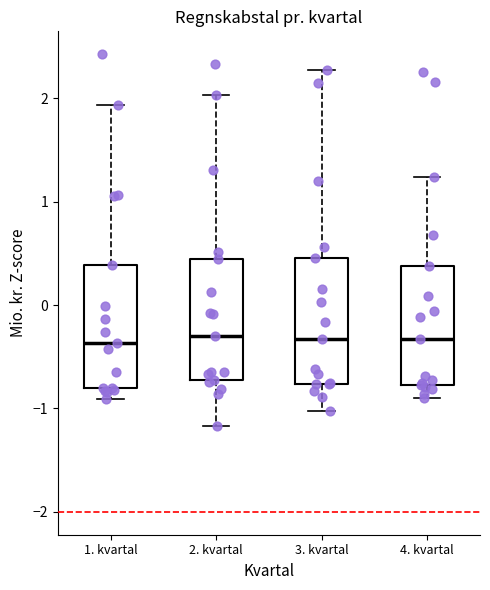

Reading left to right, transcribe this box plot: for each box, give where its median line is, the range the box spans, and where its two whiskers end, as read against the y-axis. The values are not printed on the chart, so give them approximately, as read against the axis.

1. kvartal: median -0.4, box -0.8 to 0.4, whiskers -0.9 to 1.9
2. kvartal: median -0.3, box -0.7 to 0.4, whiskers -1.2 to 2.0
3. kvartal: median -0.3, box -0.8 to 0.5, whiskers -1.0 to 2.3
4. kvartal: median -0.3, box -0.8 to 0.4, whiskers -0.9 to 1.2